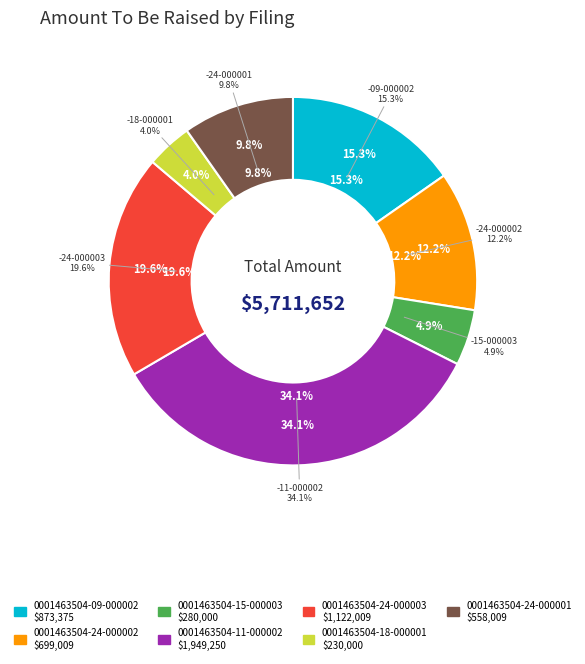

Between 0001463504-18-000001 and 0001463504-15-000003, which is larger?

0001463504-15-000003